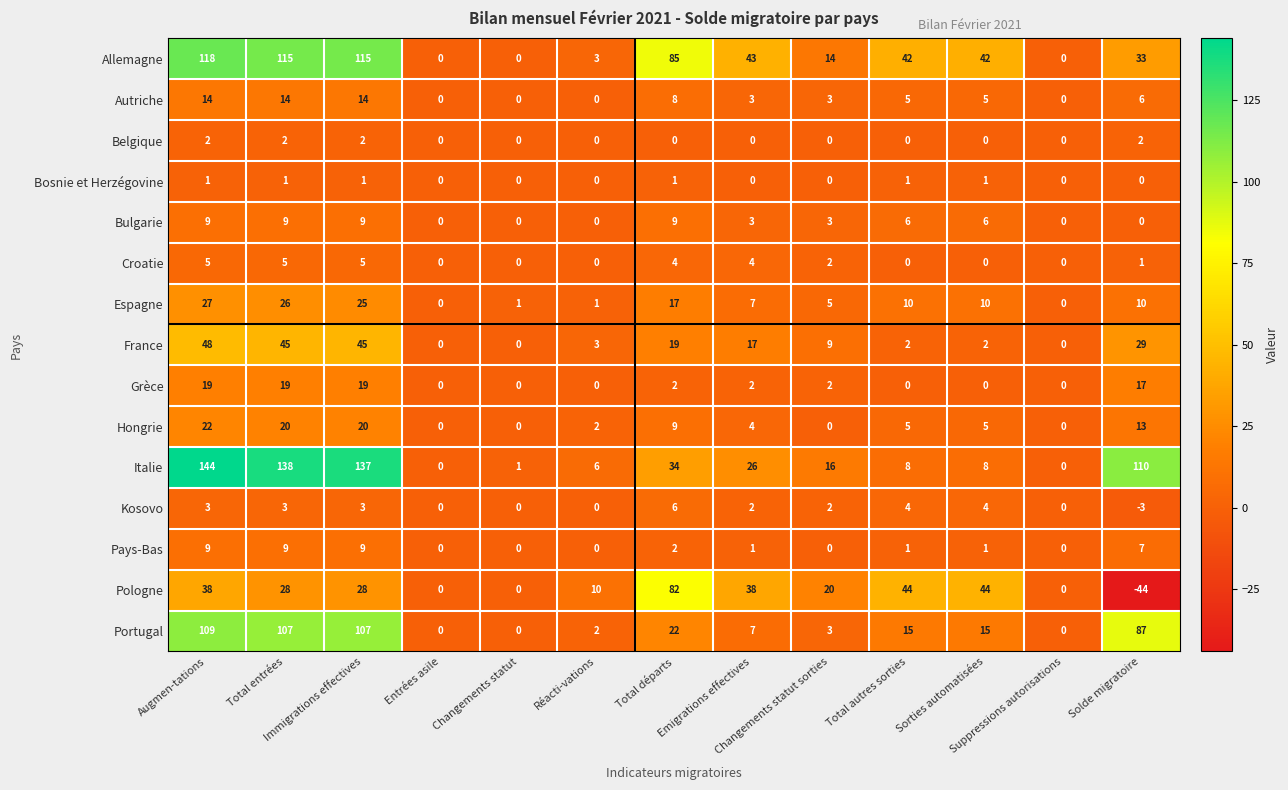

Which series has the largest total across all categories?

Italie